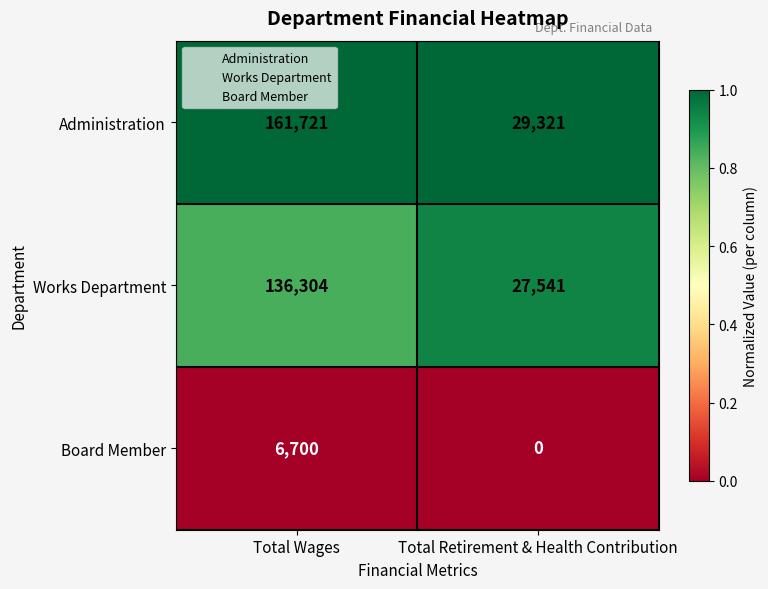

Reading left to right, transcribe all the data shown in this chart.

Administration: Total Wages=161721	Total Retirement & Health Contribution=29321
Works Department: Total Wages=136304	Total Retirement & Health Contribution=27541
Board Member: Total Wages=6700	Total Retirement & Health Contribution=0